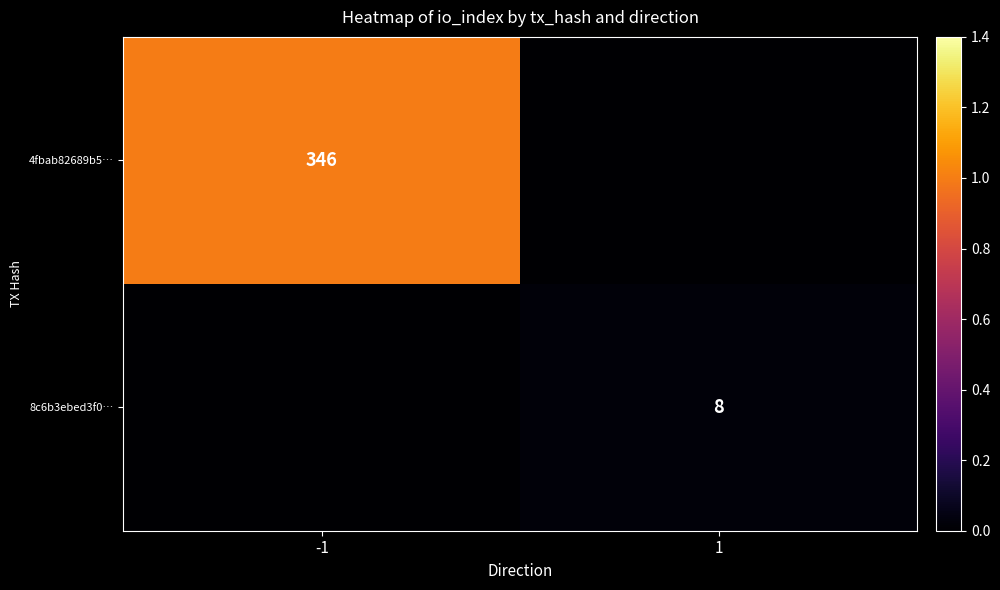

True or false: 8c6b3ebed3f0… has a value of 8 at 1.

True